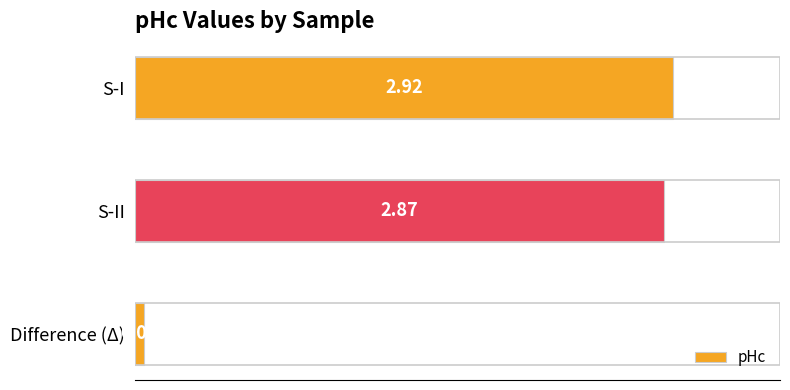

What is the label of the 2nd bar from the top?

S-II